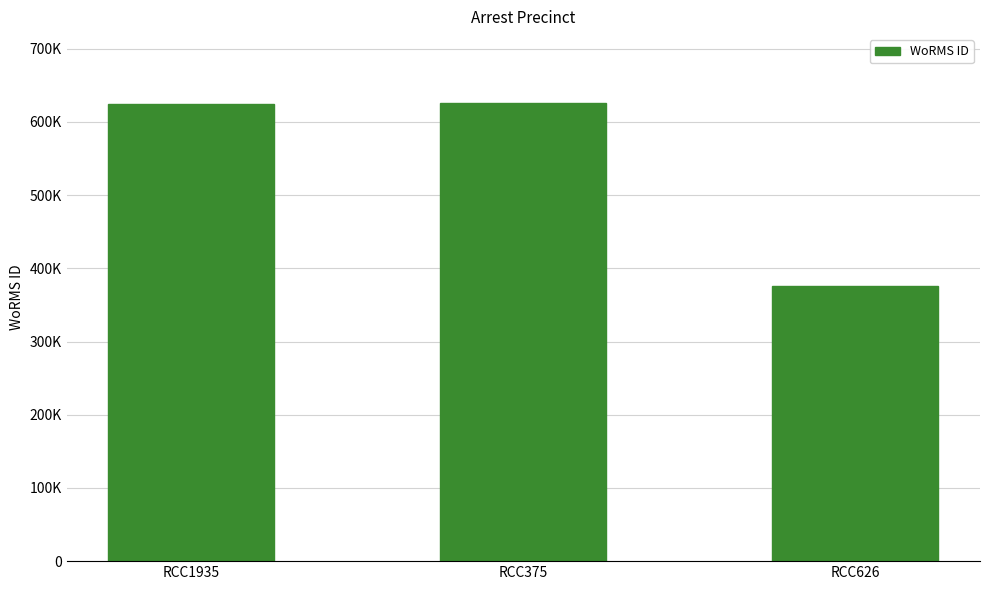

List the labels in order of value, smallest first.

RCC626, RCC1935, RCC375